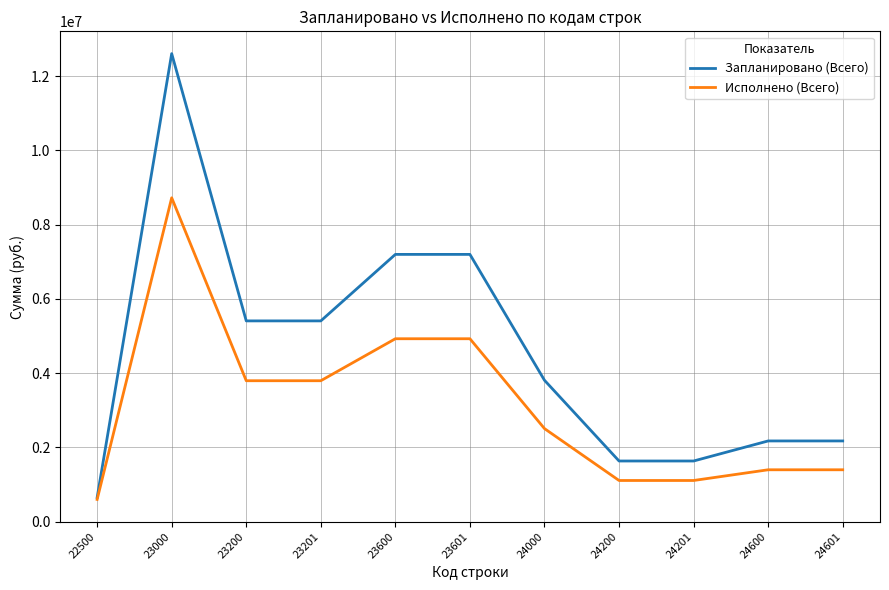

Which series changed the most between 22500 and 24601?

Запланировано (Всего)